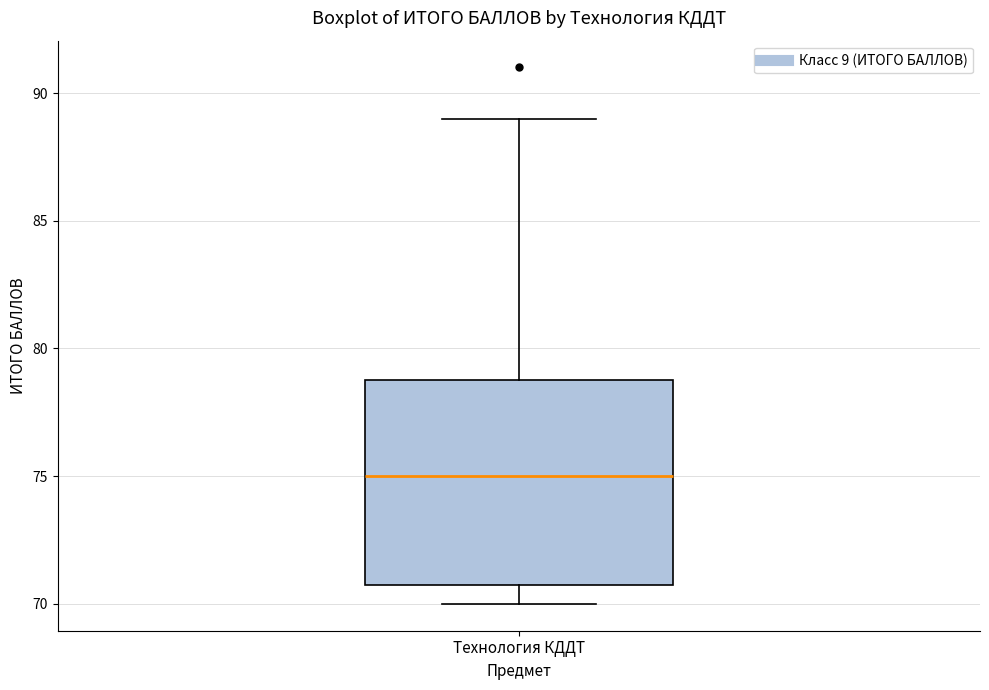

Where is the lower edge of the box for Технология КДДТ on the y-axis? The values are not printed on the chart, so give them approximately, as read against the axis.

71